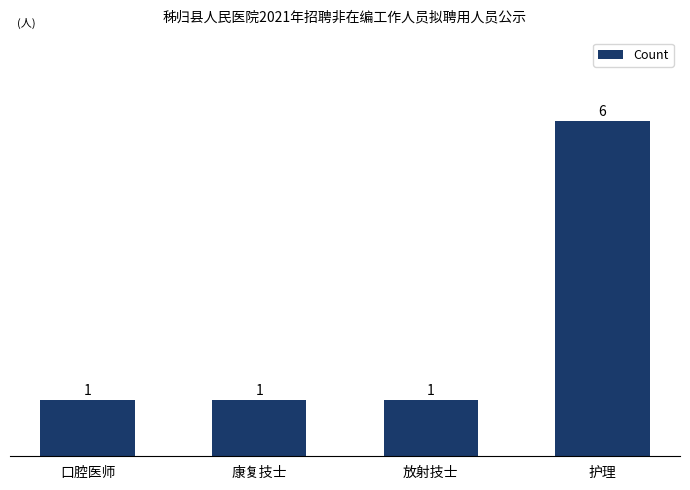

What is the label of the 3rd bar from the right?

康复技士